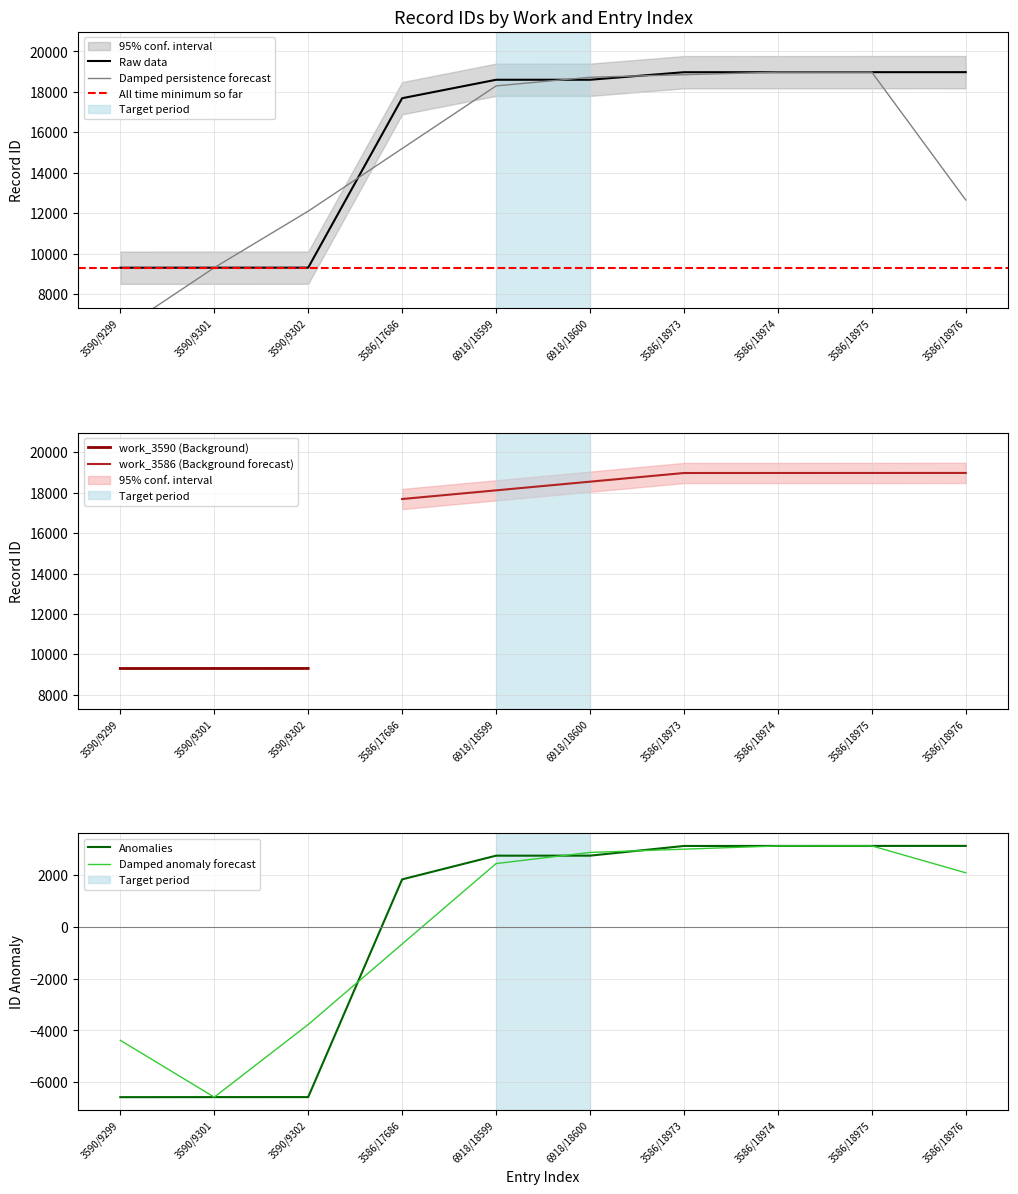

The chart shows a value of 18599 at 6918/18599. True or false?

True